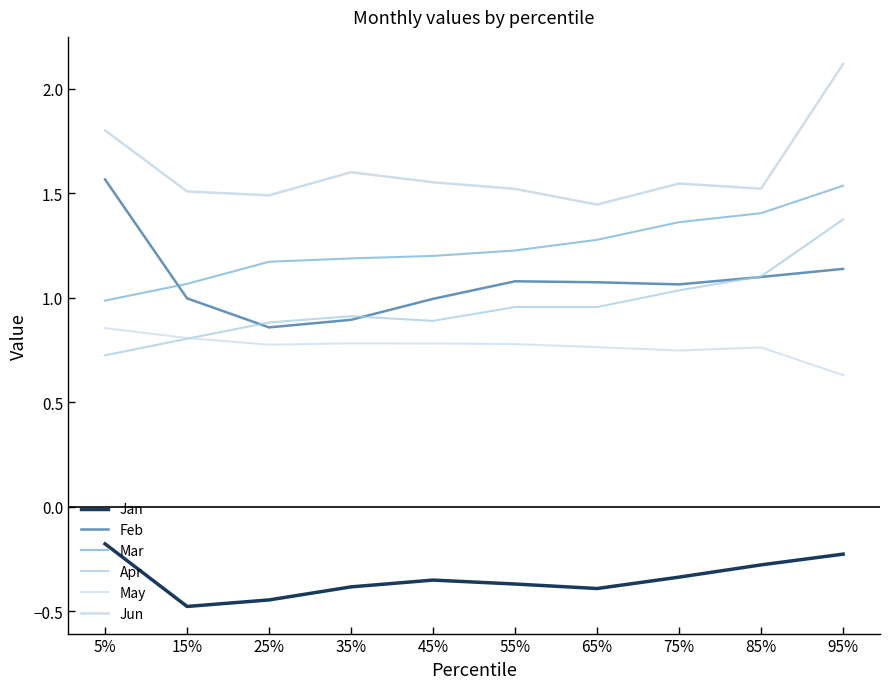

Is it true that Jun equals 1.1 at 95%?

False